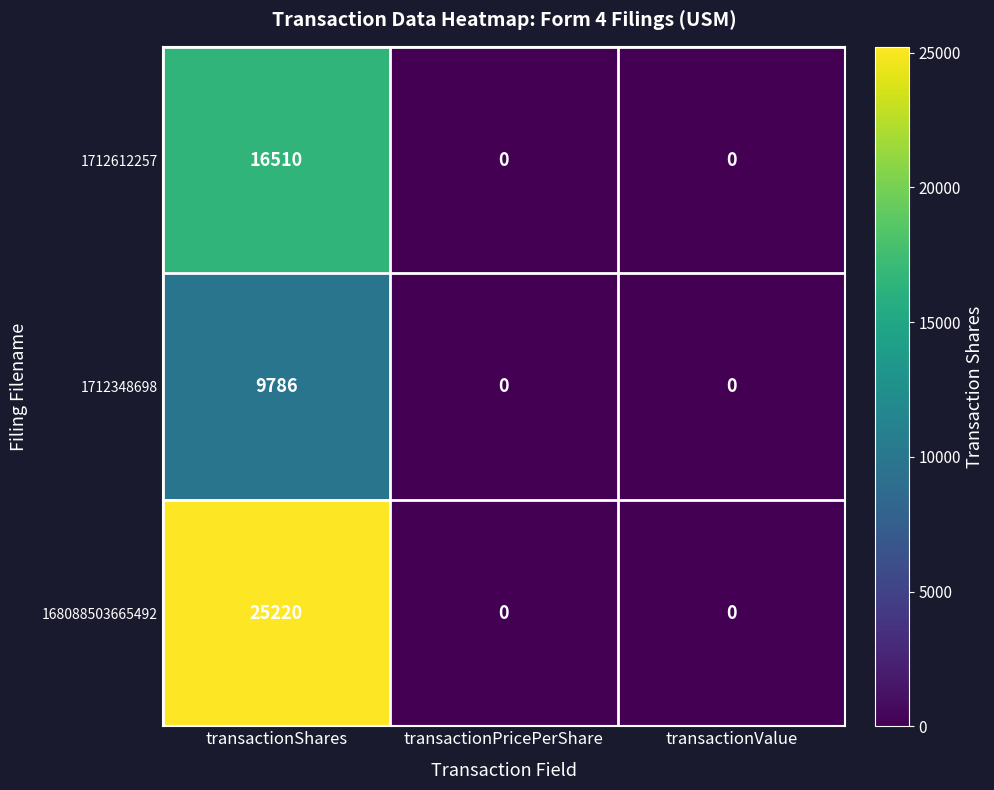

What is the difference between the maximum and second lowest values in the 1712612257 series?

16510